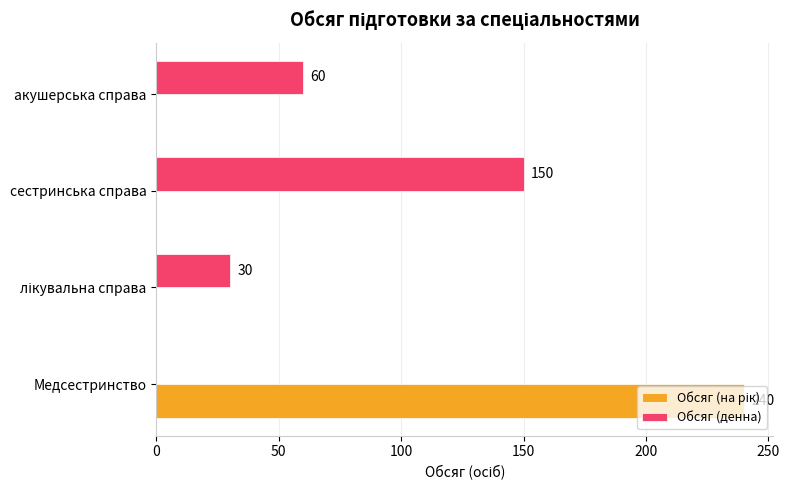

The value of Обсяг (денна) at Медсестринство is -62. True or false?

False